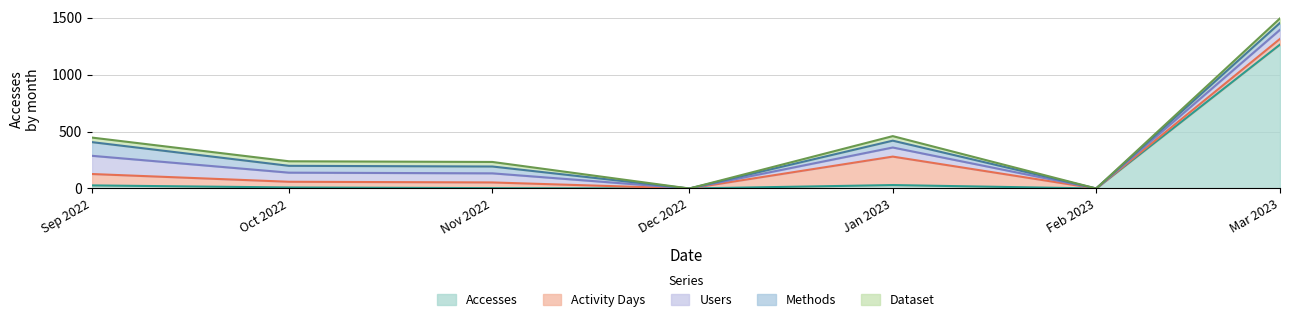

The Dataset series shows 1 at 2023-02. True or false?

False